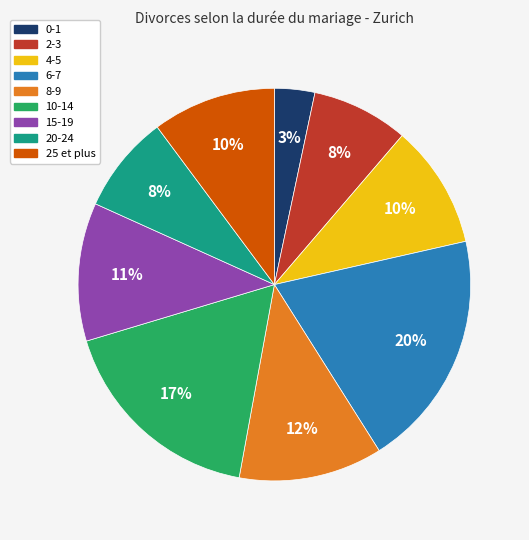

Which slice is the largest?

6-7